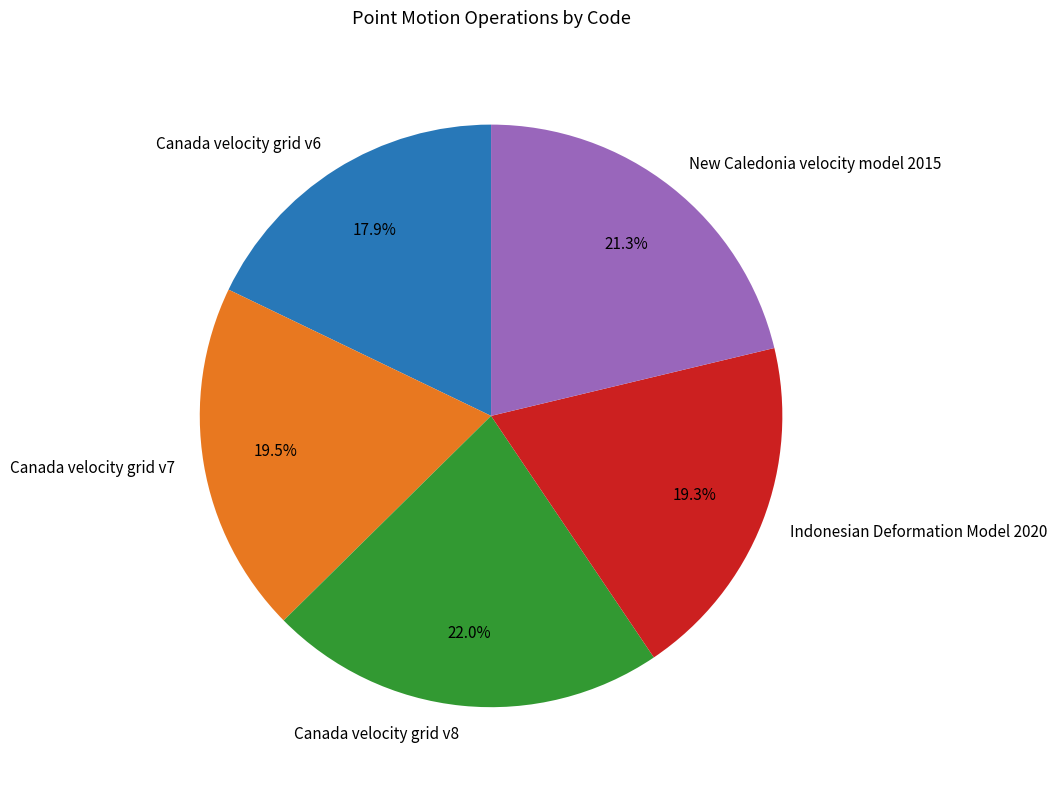

To the nearest percent, what portion does Canada velocity grid v8 represent?

22%